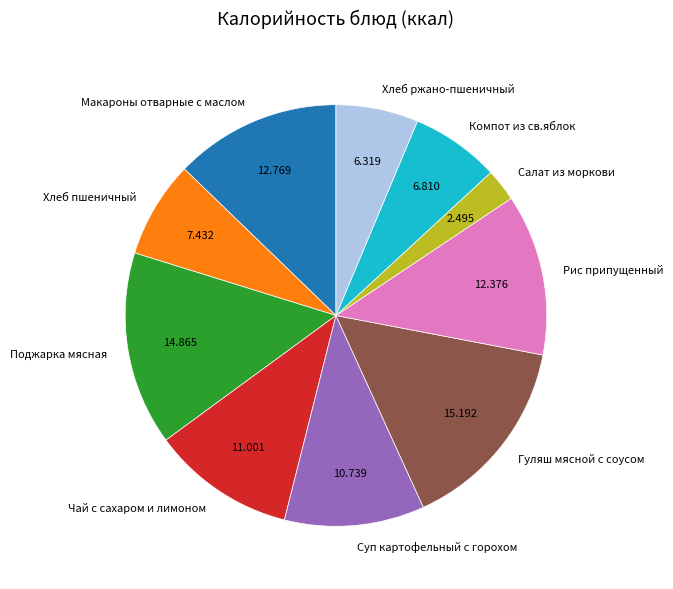

What is the smallest slice in the pie chart?

Салат из моркови